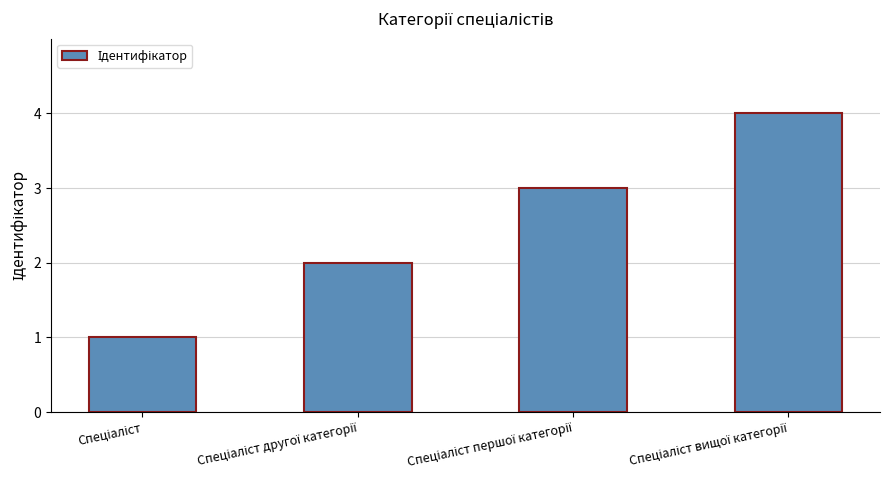

What is the maximum value shown in the chart?

4